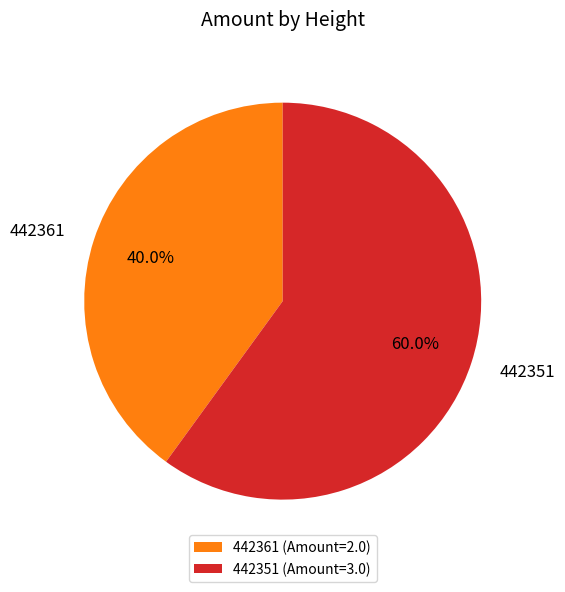

Between 442351 (Amount=3.0) and 442361 (Amount=2.0), which is larger?

442351 (Amount=3.0)